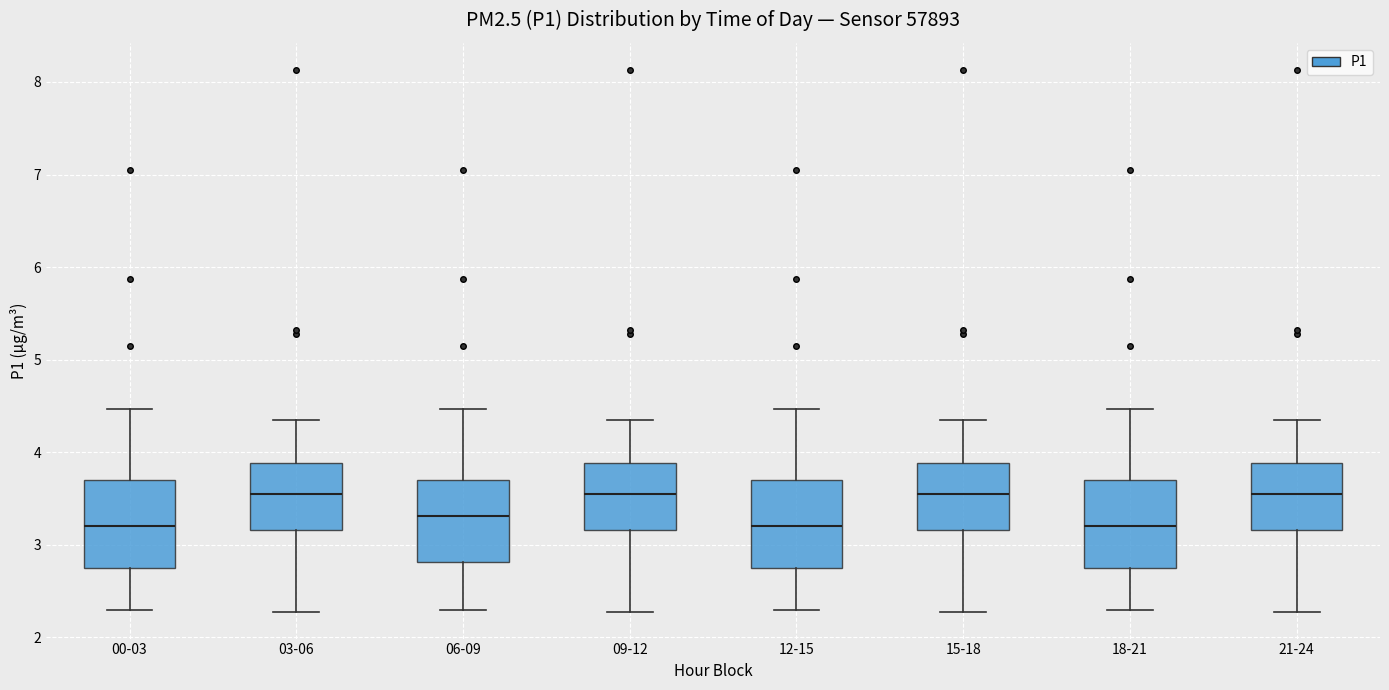

Where is the lower edge of the box for 03-06 on the y-axis? The values are not printed on the chart, so give them approximately, as read against the axis.

3.2